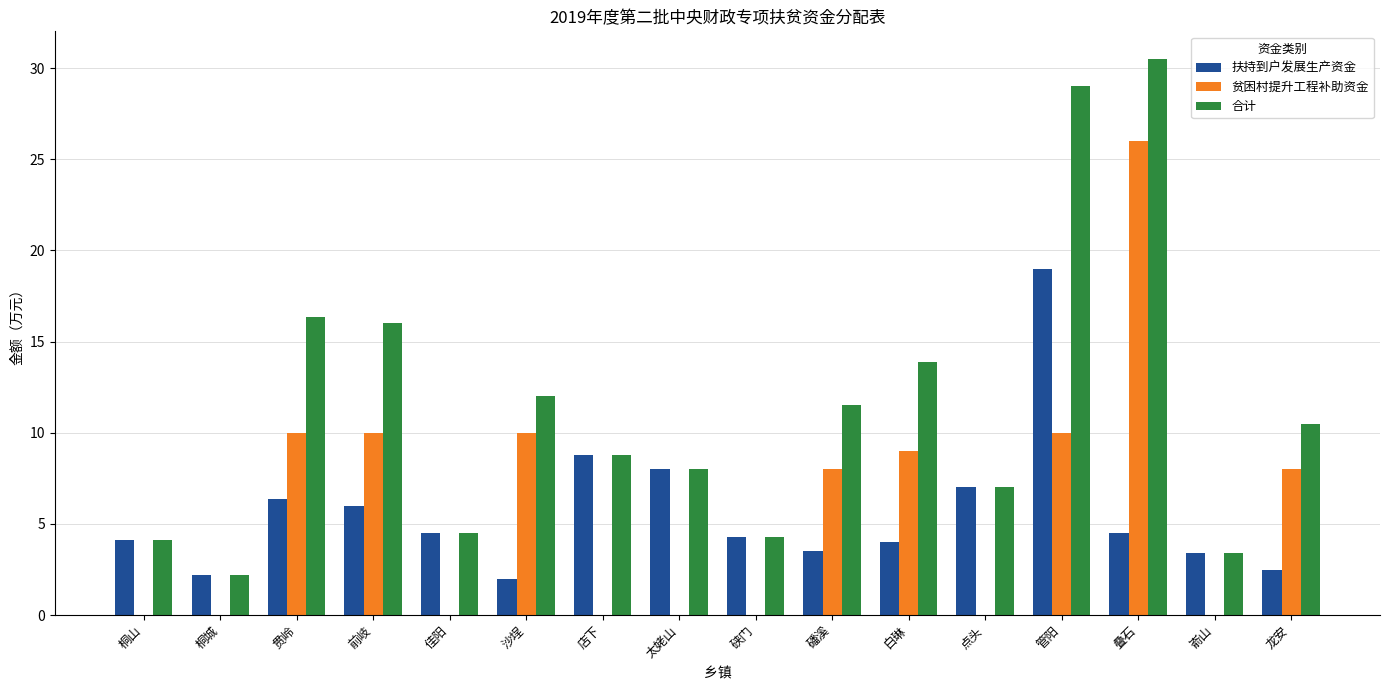

What is the spread (max minus min) of values at 磻溪?

8.0